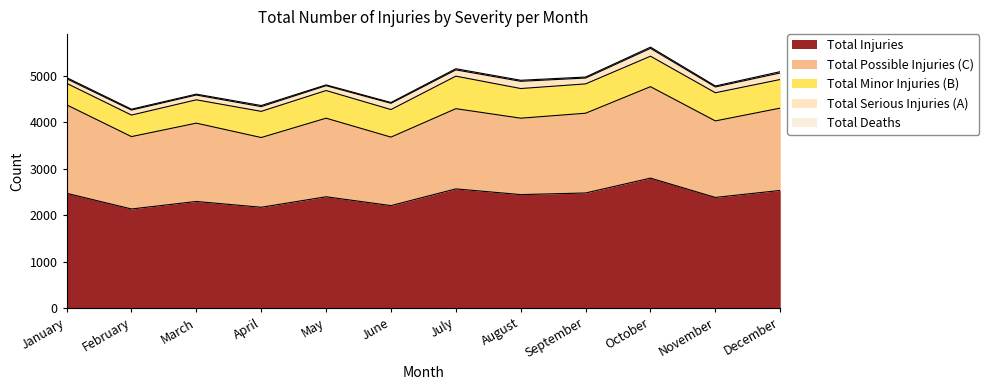

In Total Deaths, how many points are lower than both neighbors (excluding endpoints)?

2